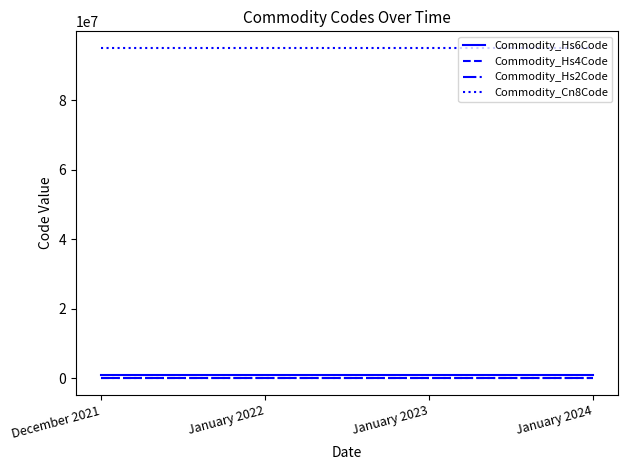

What is the maximum value shown in the chart?

95051090